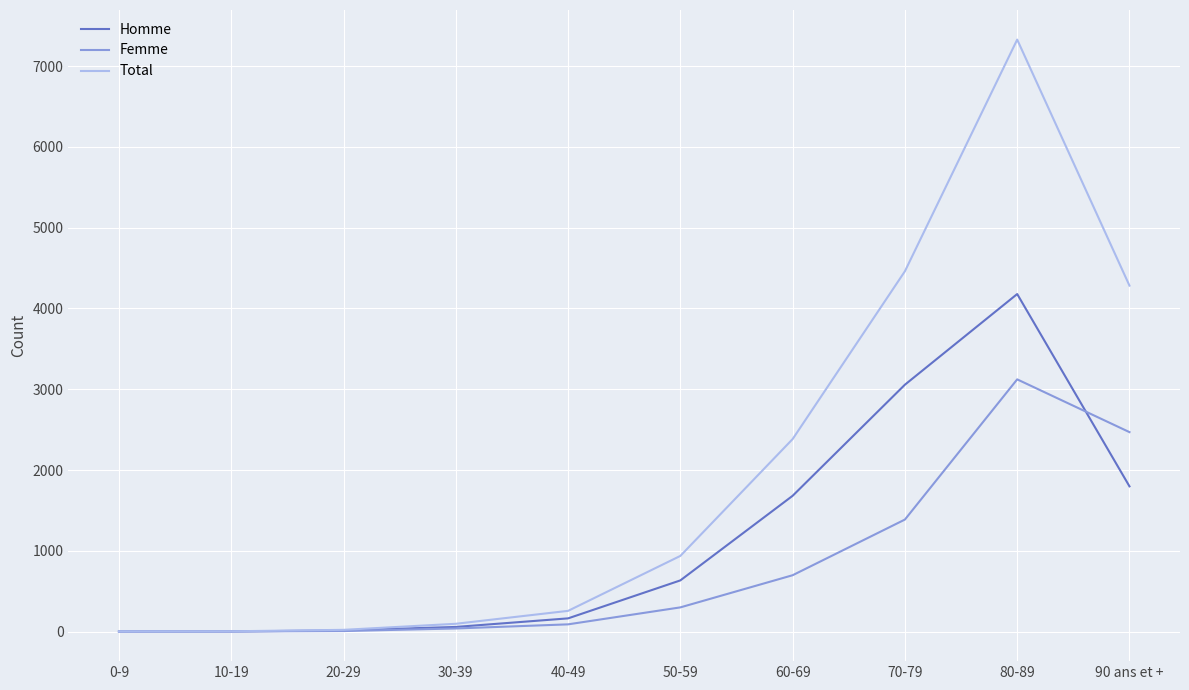

At which label is Femme closest to 1561?

70-79